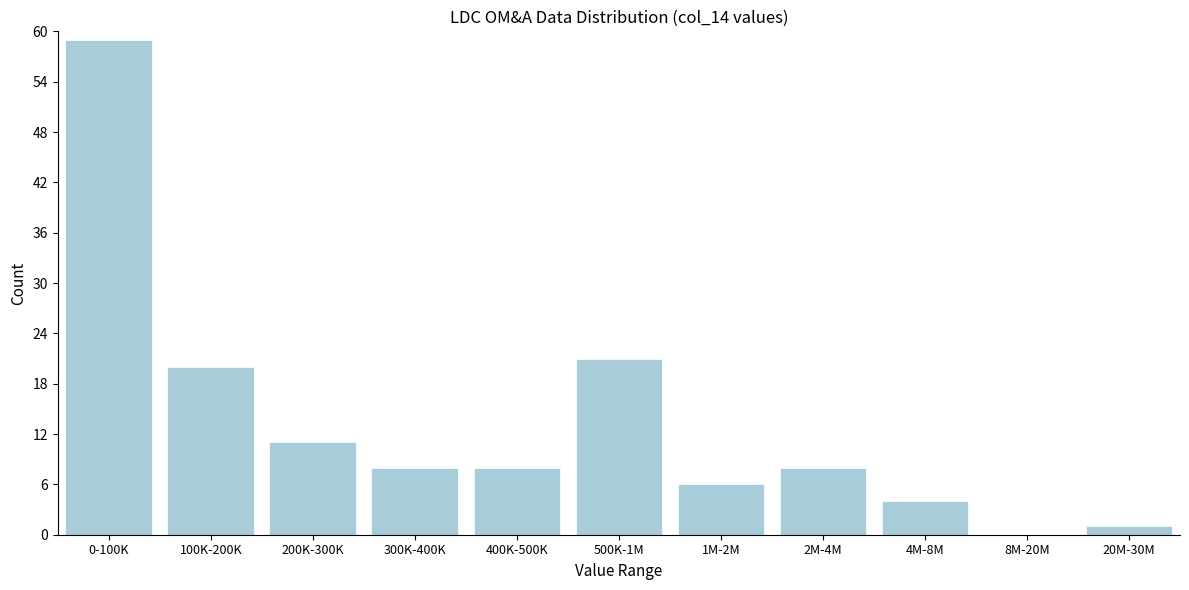

Reading right to left, list all the values displayed in this chart.

20M-30M=1	8M-20M=0	4M-8M=4	2M-4M=8	1M-2M=6	500K-1M=21	400K-500K=8	300K-400K=8	200K-300K=11	100K-200K=20	0-100K=59